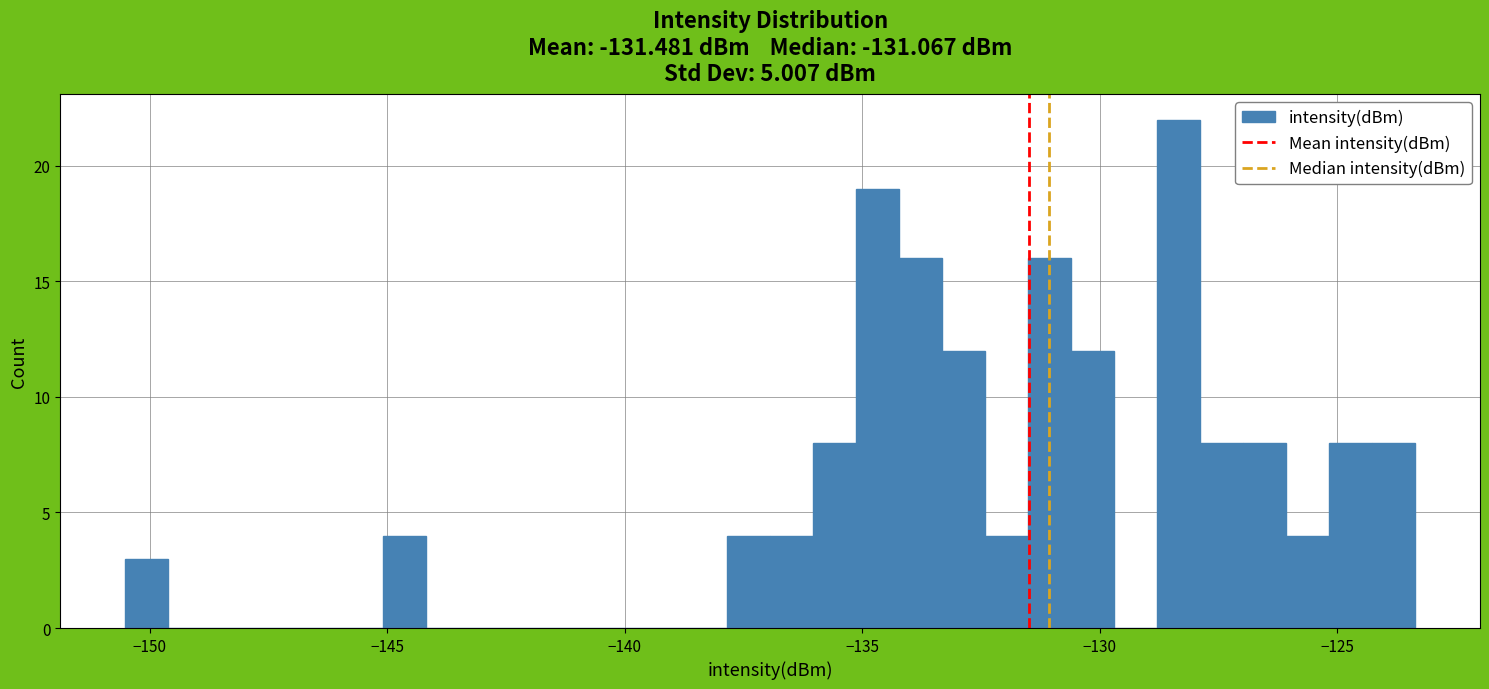

Read against the x-axis, roughly where is the centre of the tallest bar?

-128.5